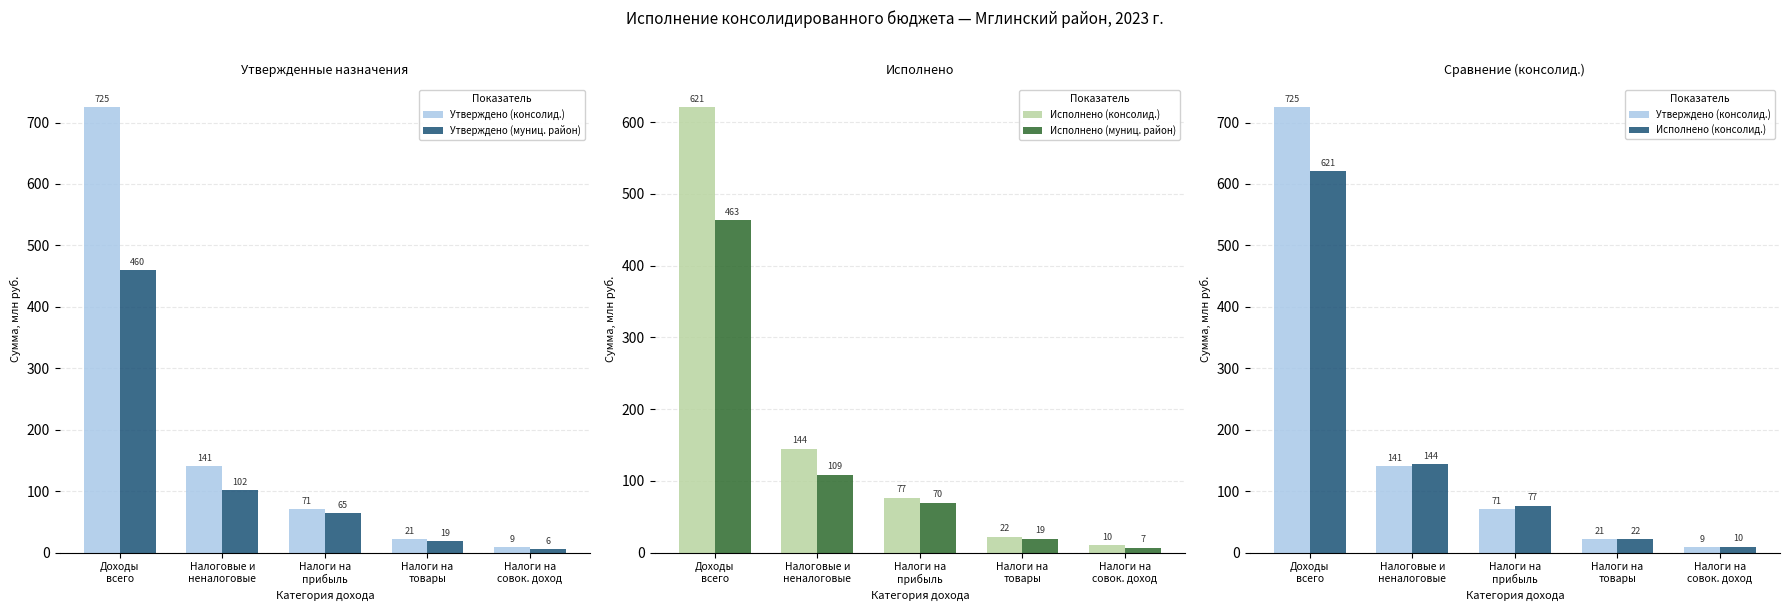

What is the sum of all Утверждено (муниц. район) values?

651.8